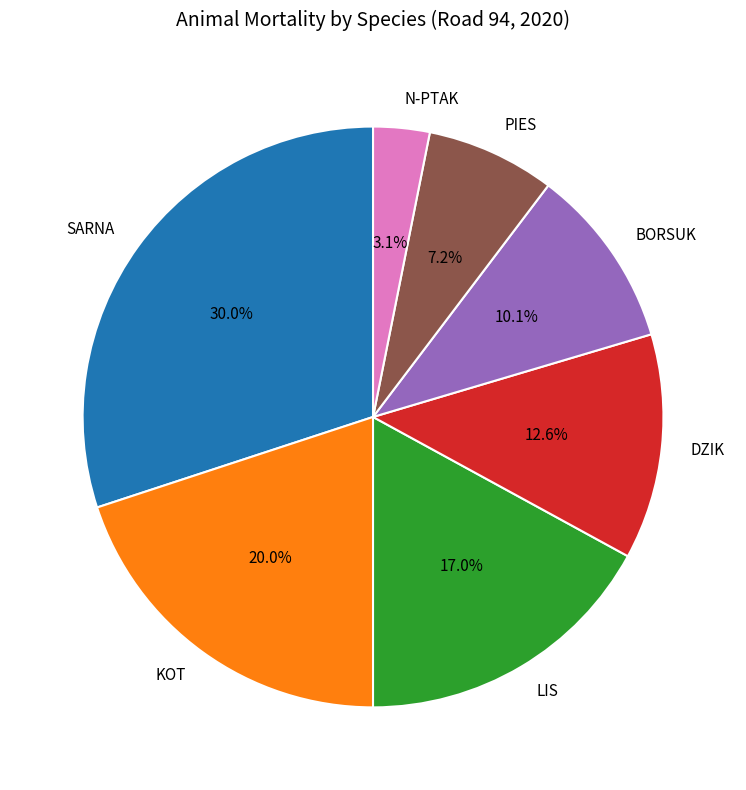

To the nearest percent, what is the combined percentage of BORSUK and DZIK?

23%